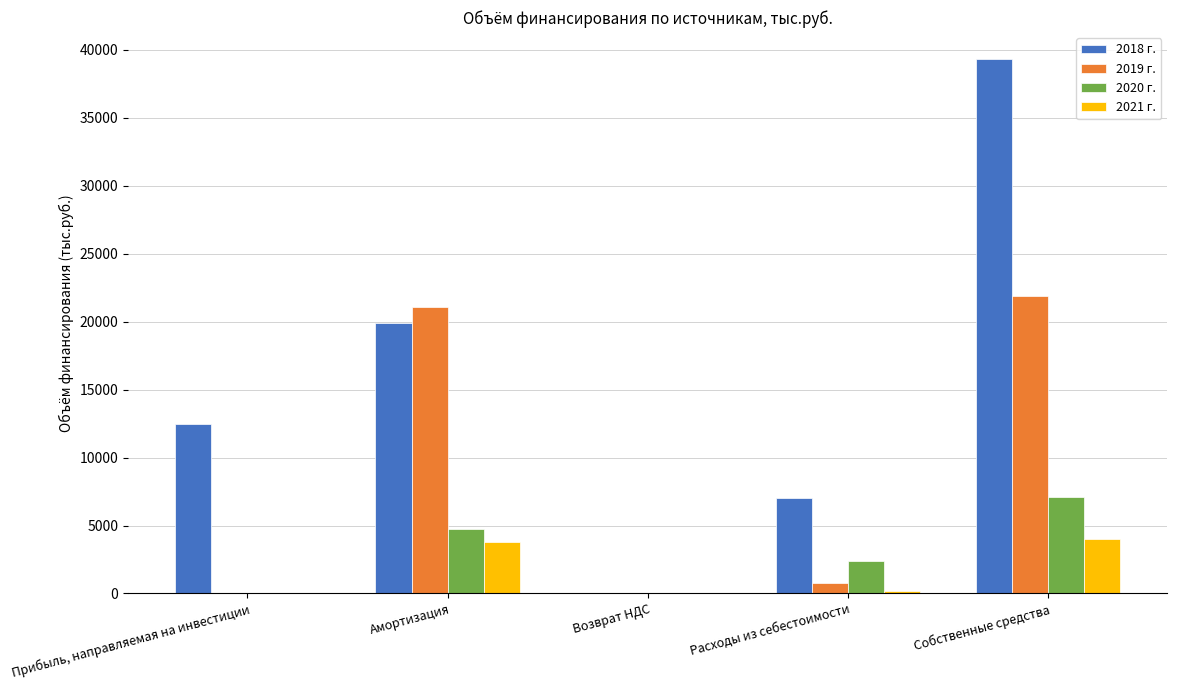

What is the sum of all 2019 г. values?

43787.2